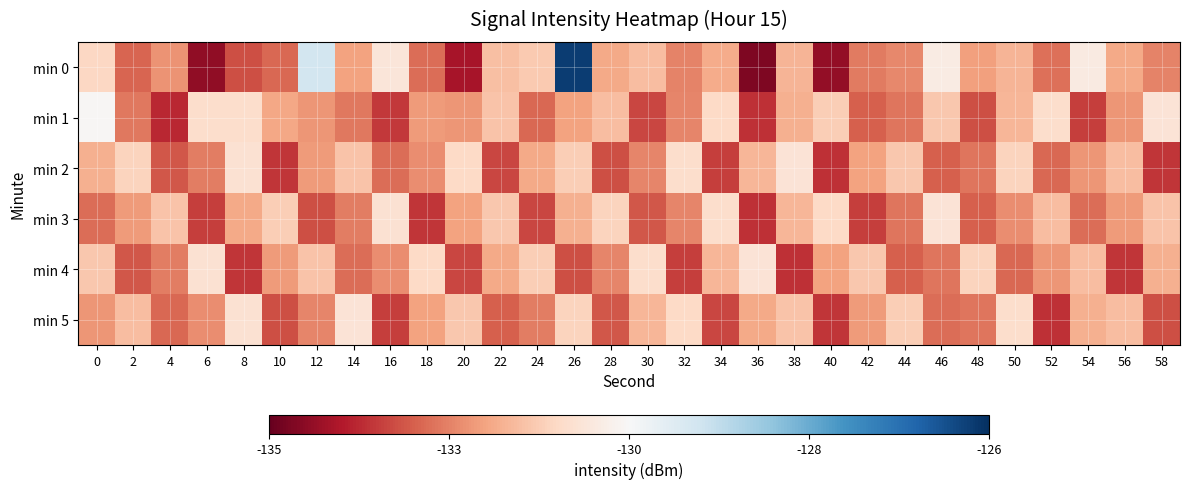

Between 52 and 56, which is larger?

56